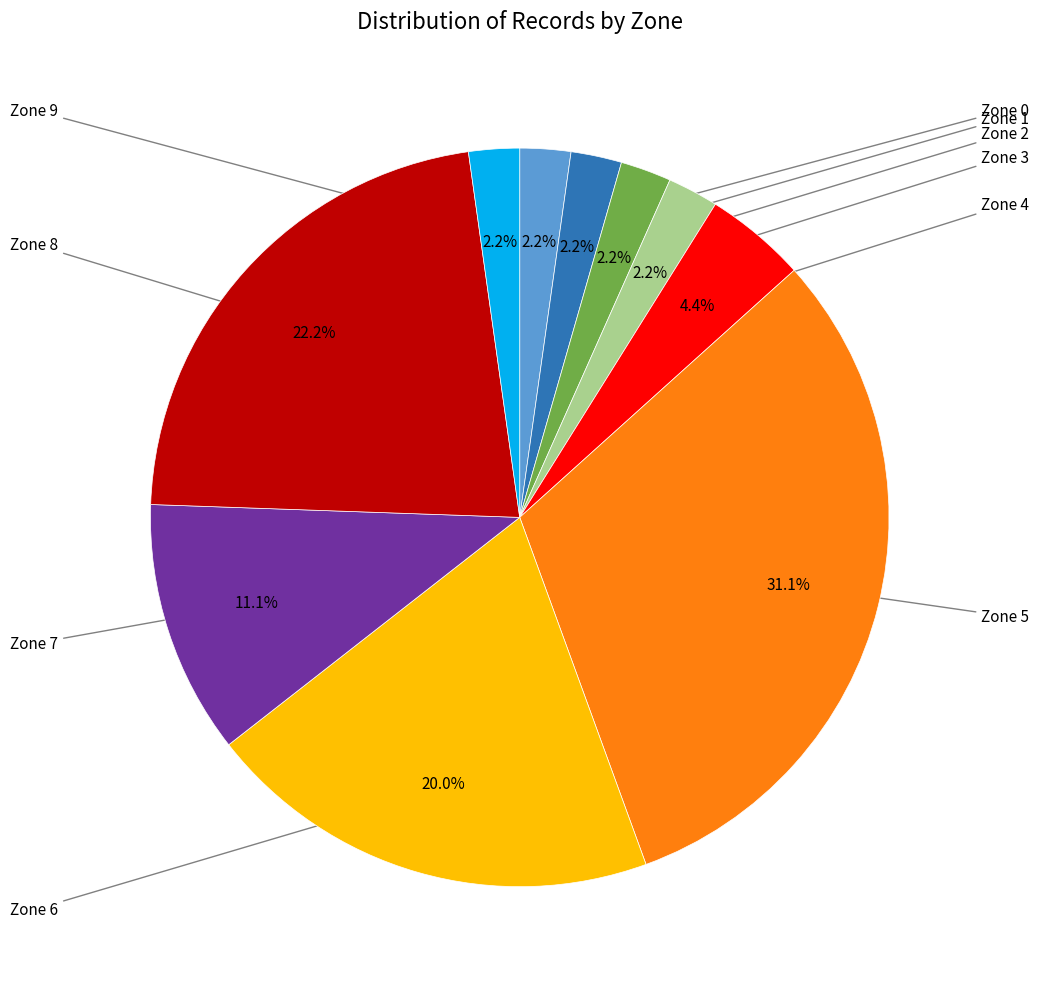

Does any single category account for the majority?

No